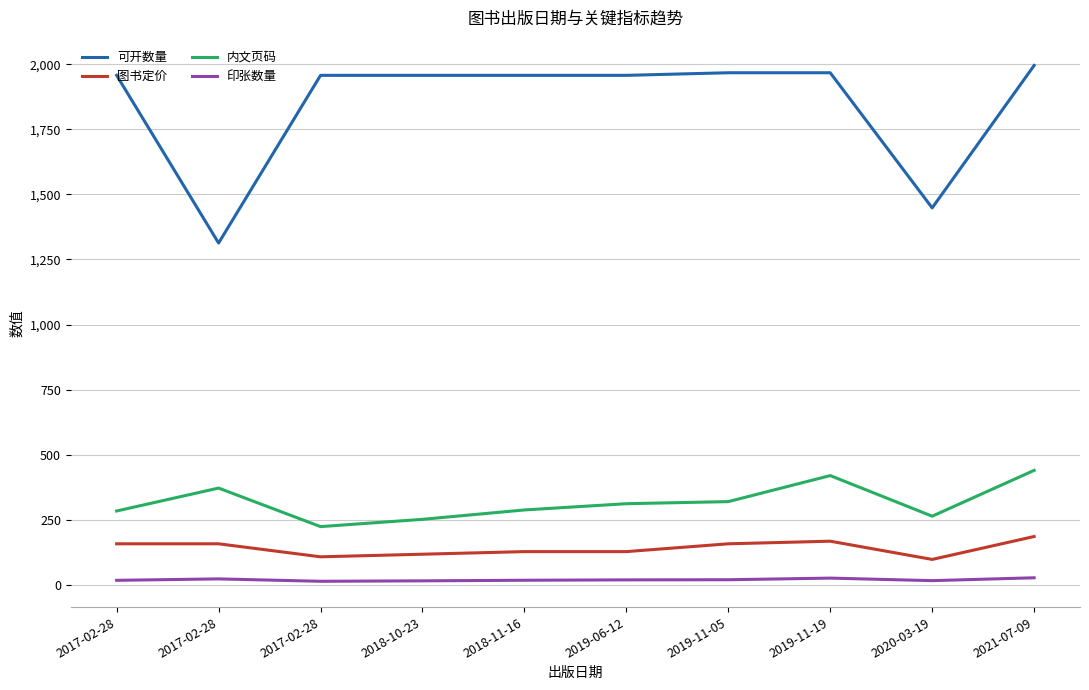

Which category has the highest value across all series?

2021-07-09